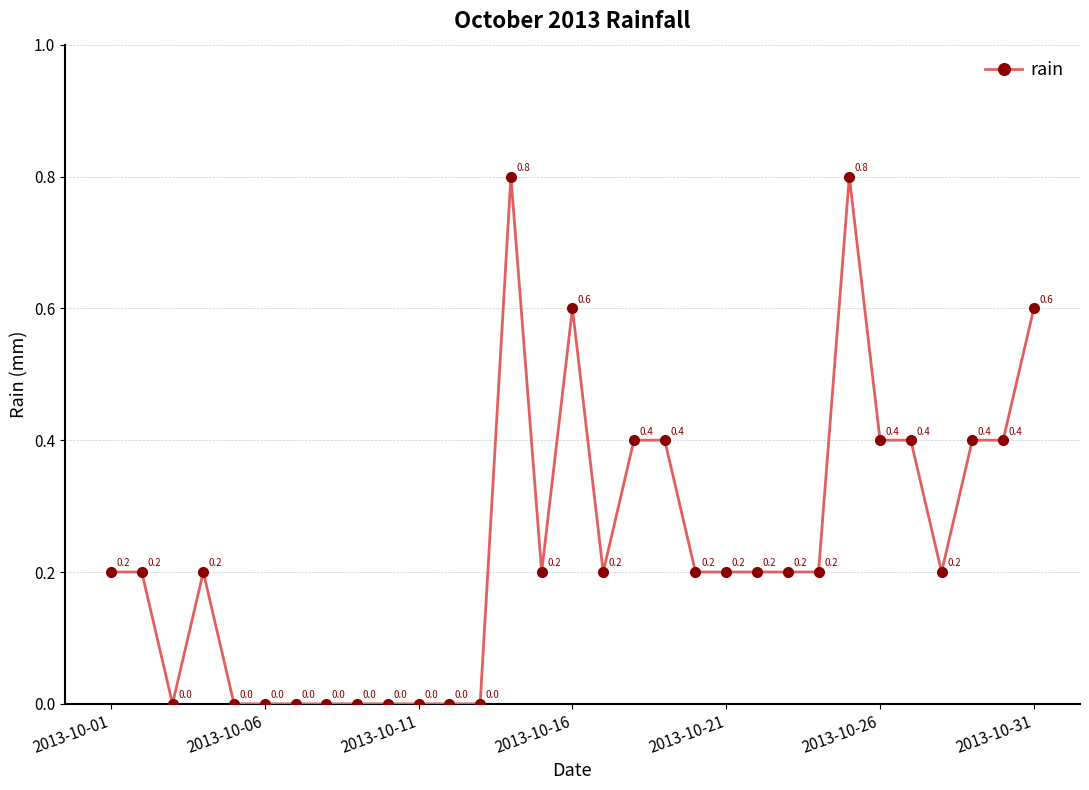

What is the maximum value shown in the chart?

0.8